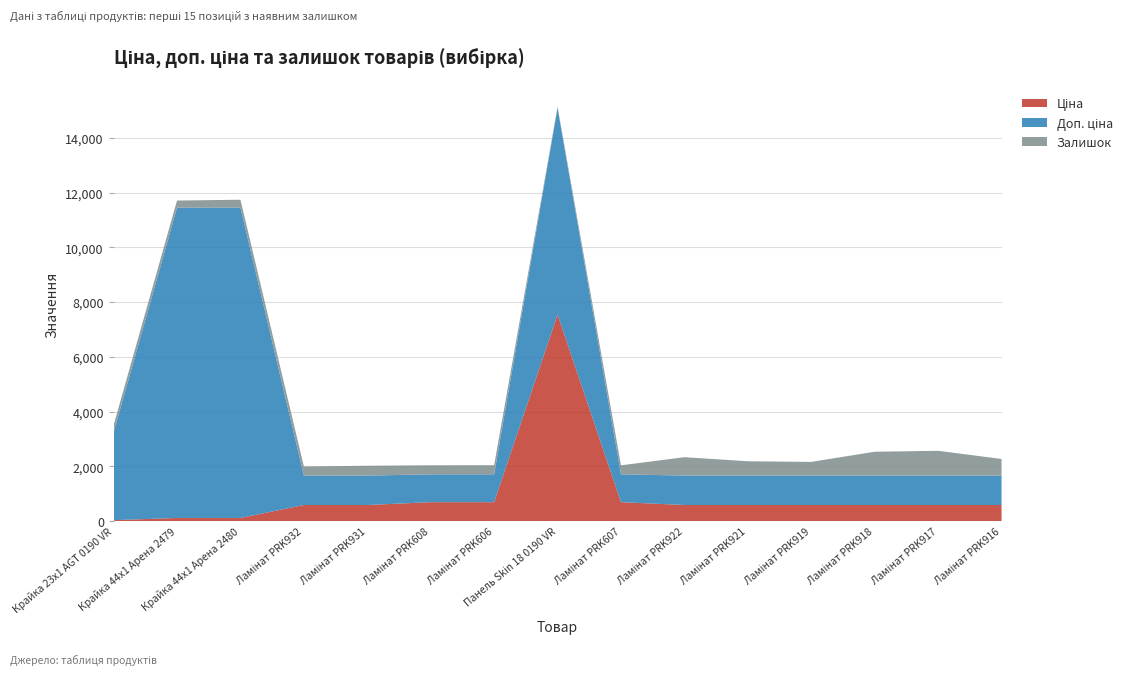

Reading left to right, list all the values displayed in this chart.

Ціна: 32.0	113.3	113.3	586.0	586.0	689.1	689.1	7545.9	689.1	586.0	586.0	586.0	586.0	586.0	586.0
Доп. ціна: 3205.0	11334.0	11334.0	1074.5	1074.5	1017.8	1017.8	7545.9	1017.8	1074.5	1074.5	1074.5	1074.5	1074.5	1074.5
Залишок: 264.0	260.0	290.0	333.0	359.0	330.0	333.0	39.0	329.0	672.0	524.0	500.0	871.0	906.0	607.0